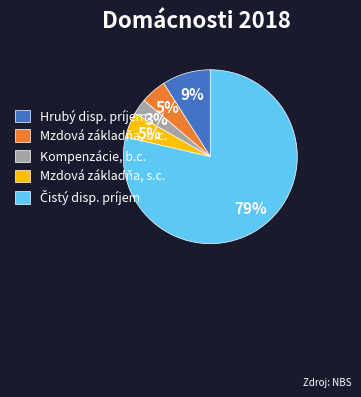

Between Kompenzácie, b.c. and Mzdová základňa, b.c., which is larger?

Mzdová základňa, b.c.